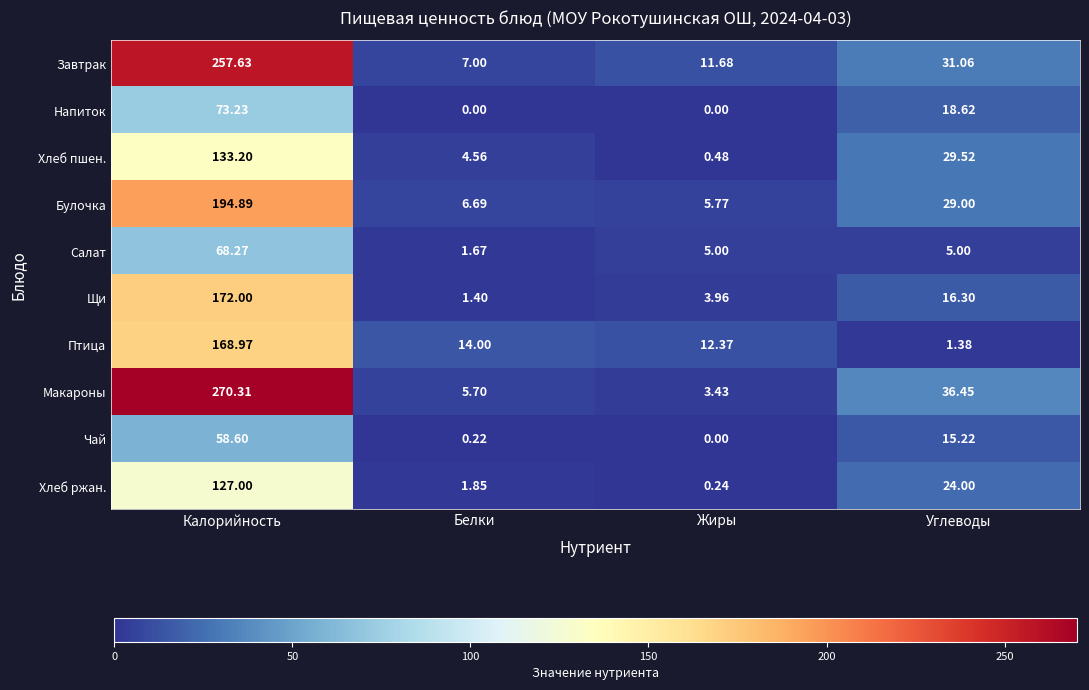

Which category has the highest value across all series?

Калорийность